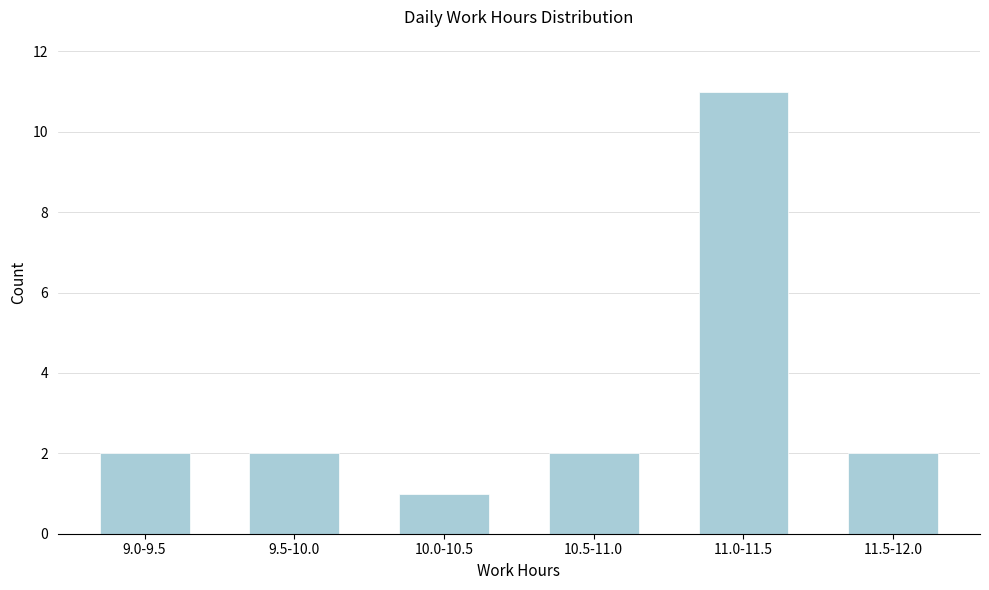

Reading right to left, list all the values displayed in this chart.

2	11	2	1	2	2